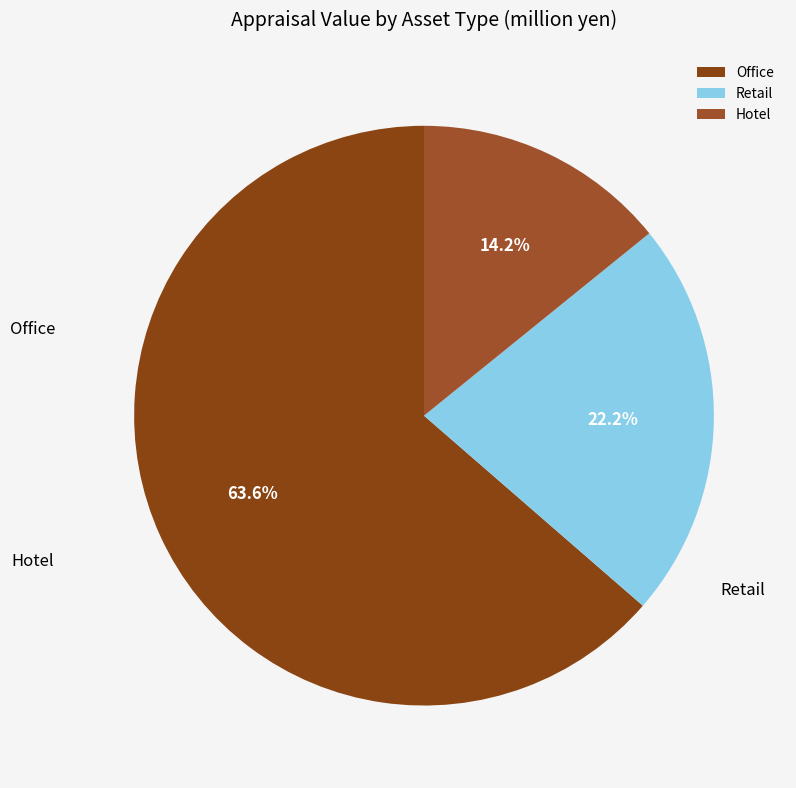

To the nearest percent, what portion does Retail represent?

22%